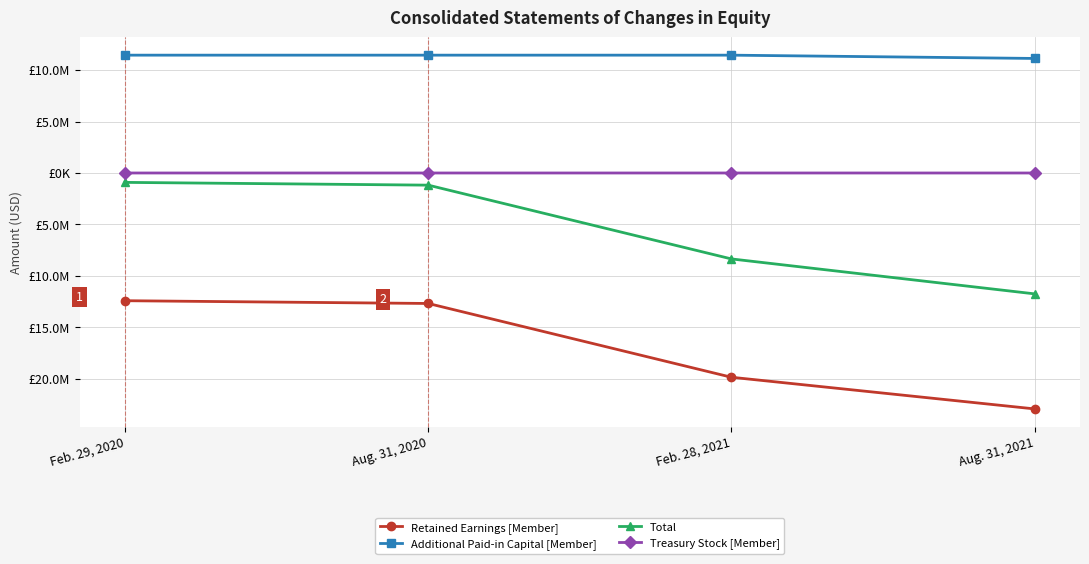

Is this an area chart (filled region under the line)?

No